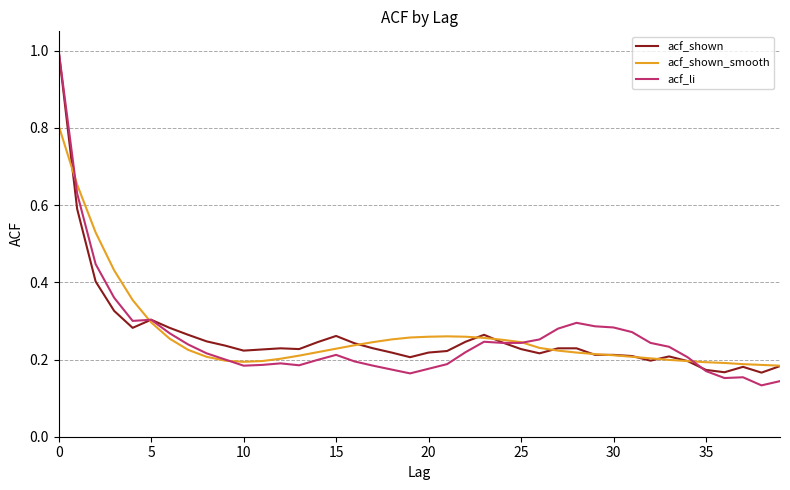

Which series has the widest spread of values?

acf_li